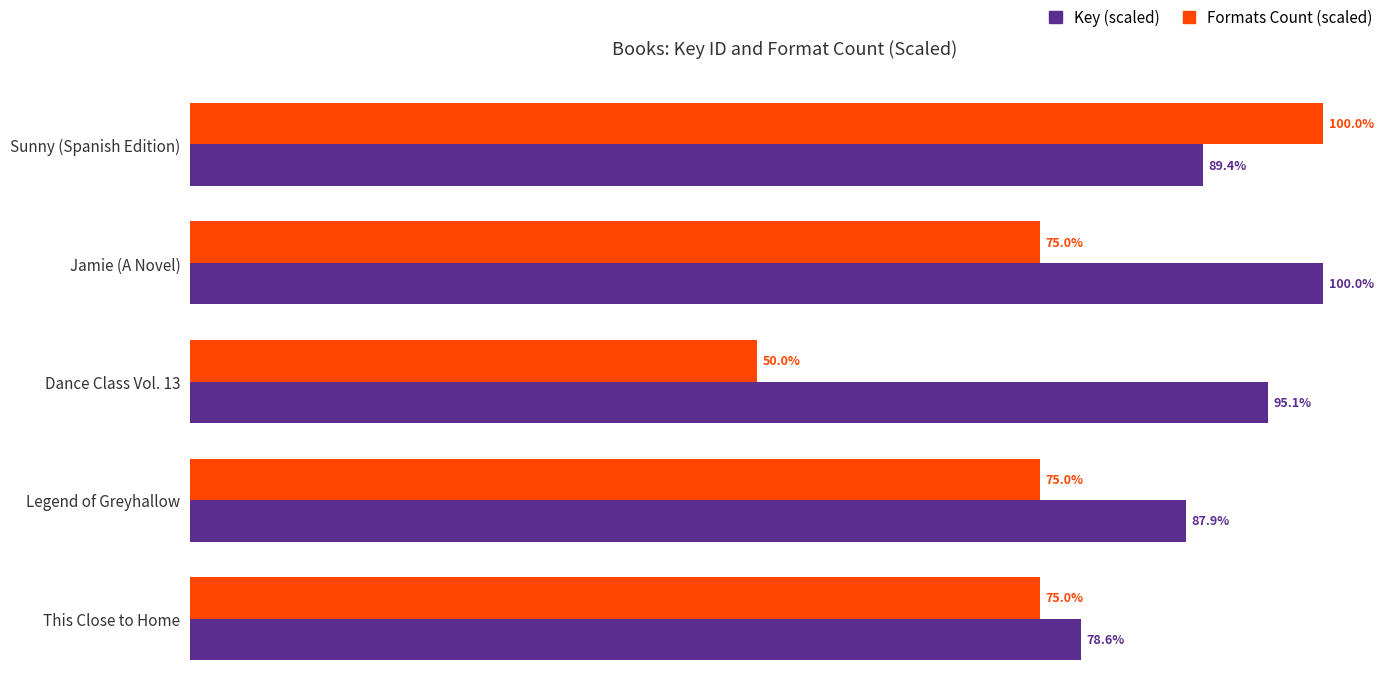

Which series has the widest spread of values?

Formats Count (scaled)